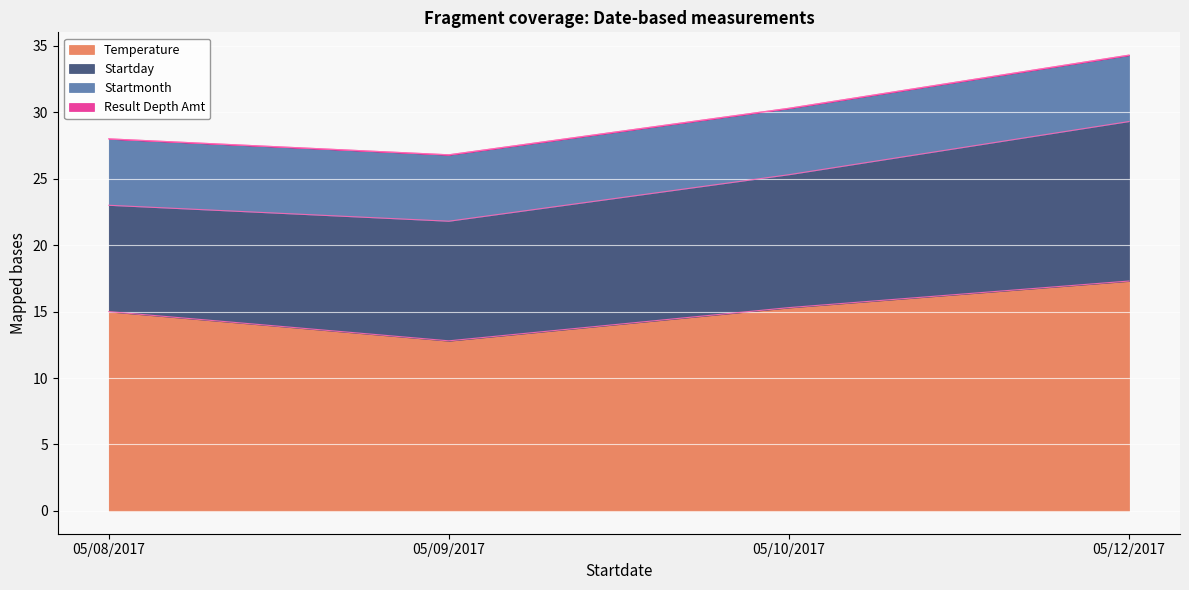

What is the average value of the Temperature series?

15.1